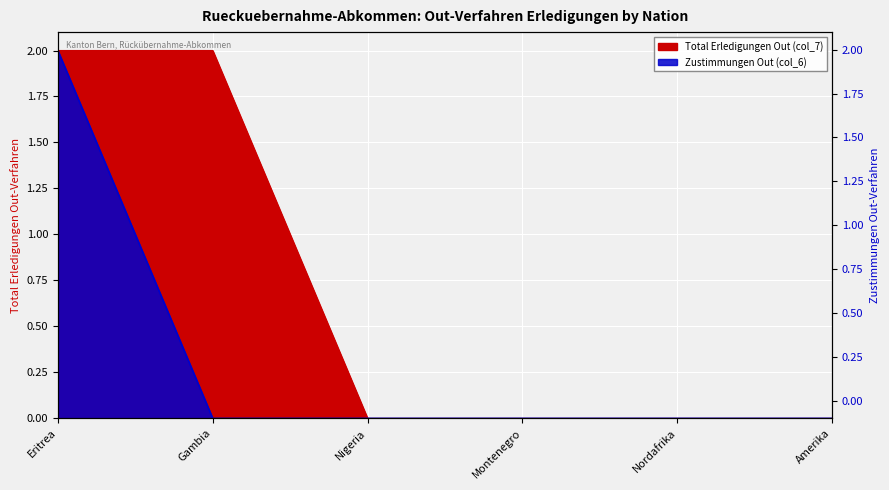

Which series has the largest total across all categories?

Total Erledigungen Out (col_7)